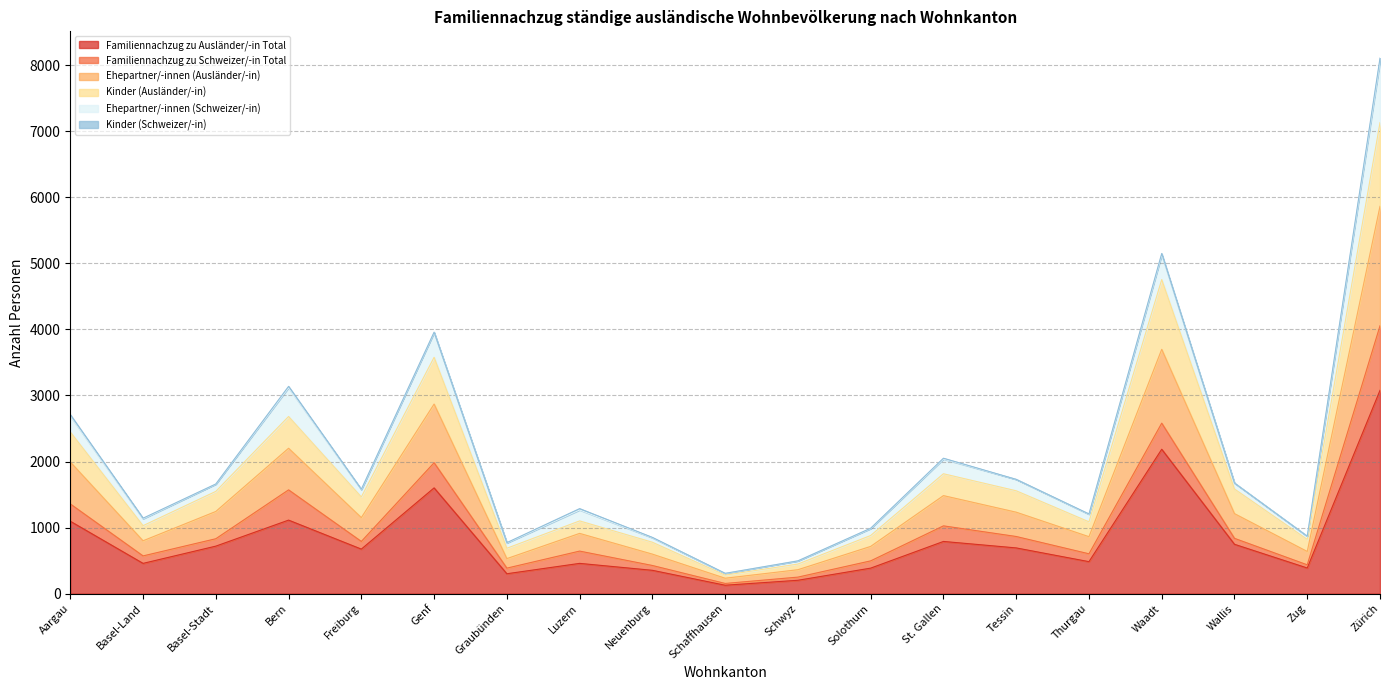

True or false: Ehepartner/-innen (Ausländer/-in) and Familiennachzug zu Ausländer/-in Total intersect in this chart.

False